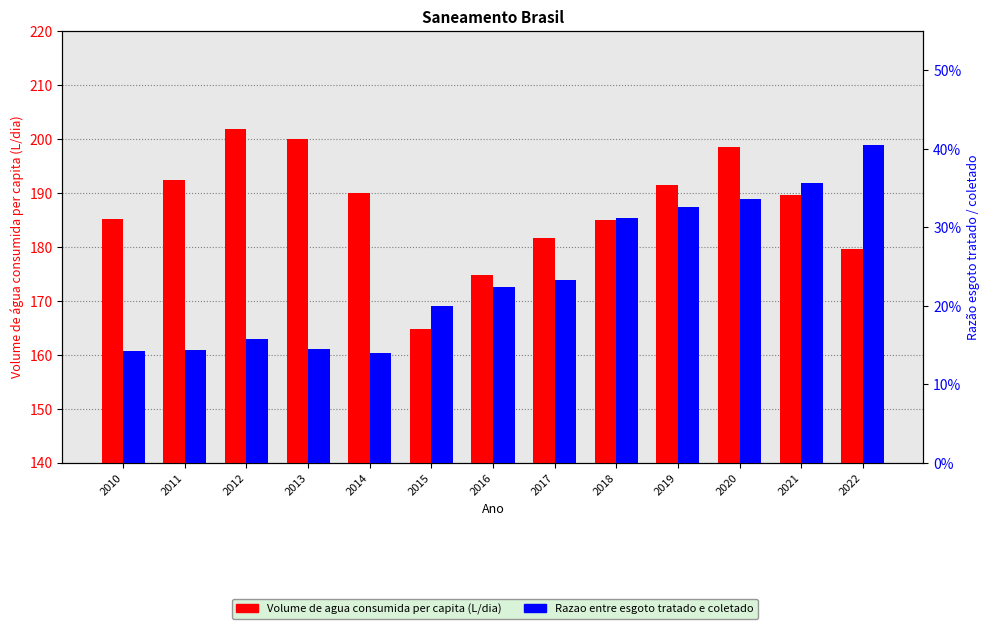

What is the total value across all series at 2018?

185.3